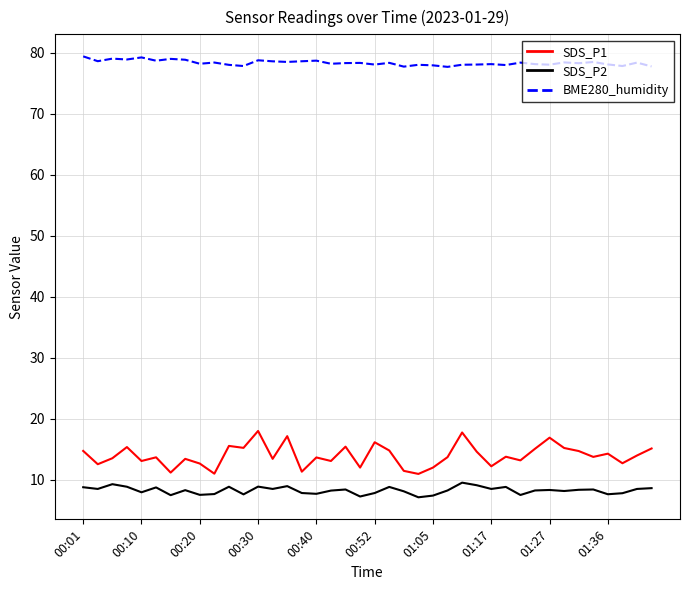

Which series has the widest spread of values?

SDS_P1